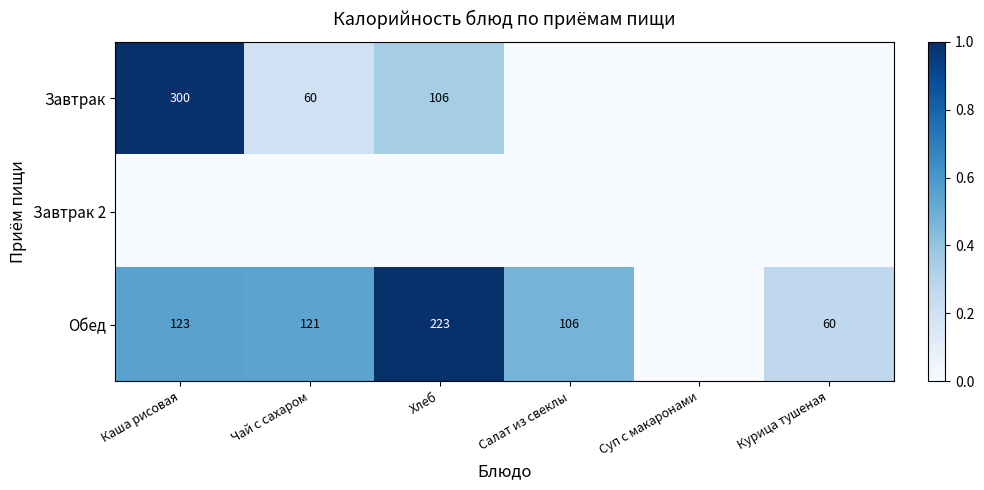

Is the value of Обед at Салат из свеклы greater than the value of Завтрак at Чай с сахаром?

Yes